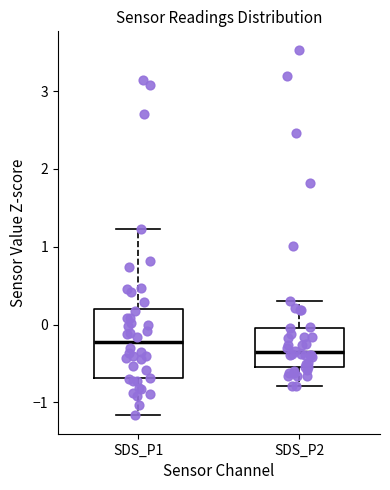

Reading left to right, read every box against the y-axis: the position of its median line, the range the box covers, and the ends of its whiskers. The values are not printed on the chart, so give them approximately, as read against the axis.

SDS_P1: median -0.2, box -0.7 to 0.2, whiskers -1.2 to 1.2
SDS_P2: median -0.4, box -0.5 to 0.0, whiskers -0.8 to 0.3